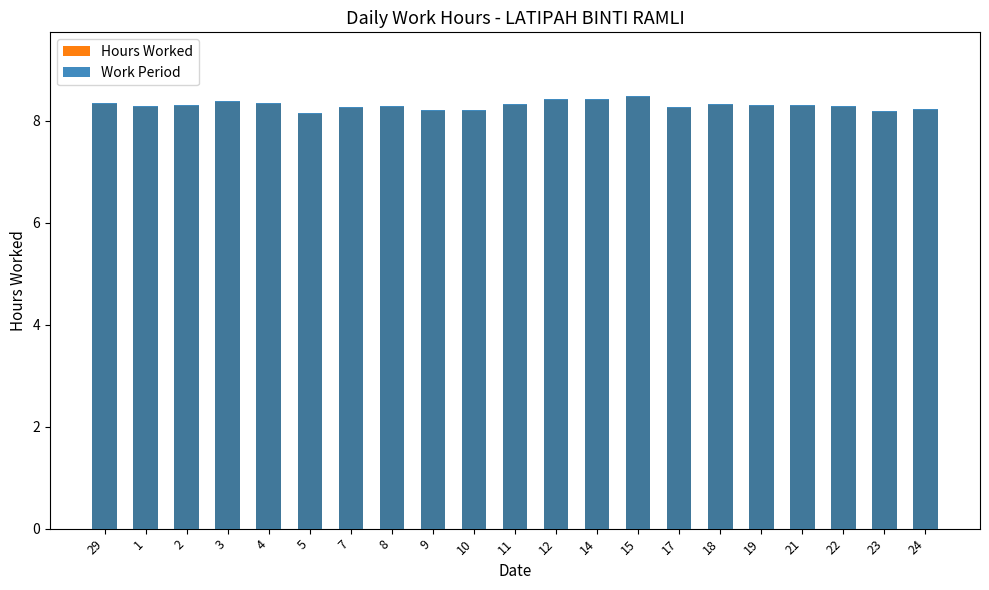

Reading right to left, transcribe all the data shown in this chart.

Hours Worked: 24=8.2	23=8.2	22=8.3	21=8.3	19=8.3	18=8.3	17=8.2	15=8.5	14=8.4	12=8.4	11=8.3	10=8.2	9=8.2	8=8.3	7=8.2	5=8.1	4=8.3	3=8.4	2=8.3	1=8.3	29=8.3
Work Period: 24=8.2	23=8.2	22=8.3	21=8.3	19=8.3	18=8.3	17=8.3	15=8.5	14=8.4	12=8.4	11=8.3	10=8.2	9=8.2	8=8.3	7=8.3	5=8.2	4=8.3	3=8.4	2=8.3	1=8.3	29=8.3